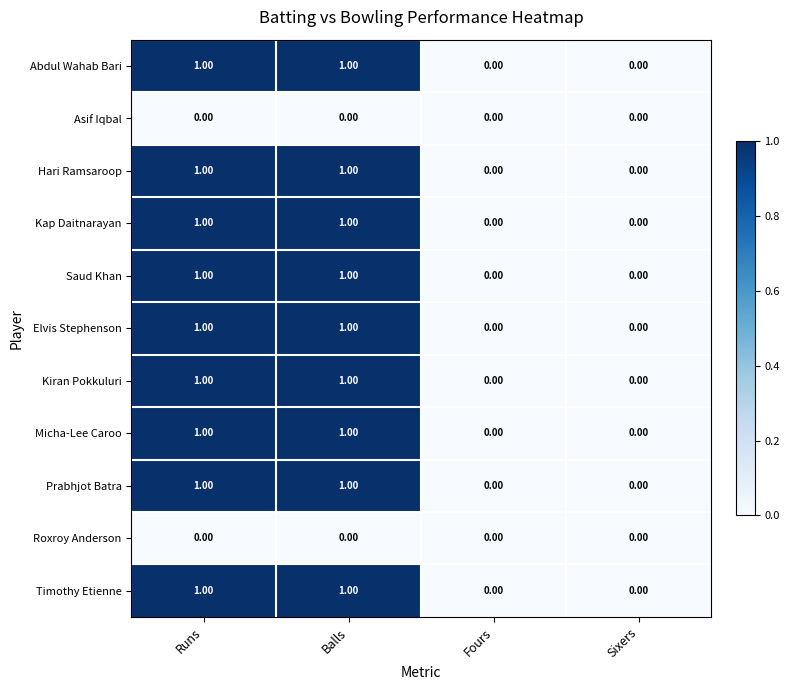

Count the number of data series in this chart.

11